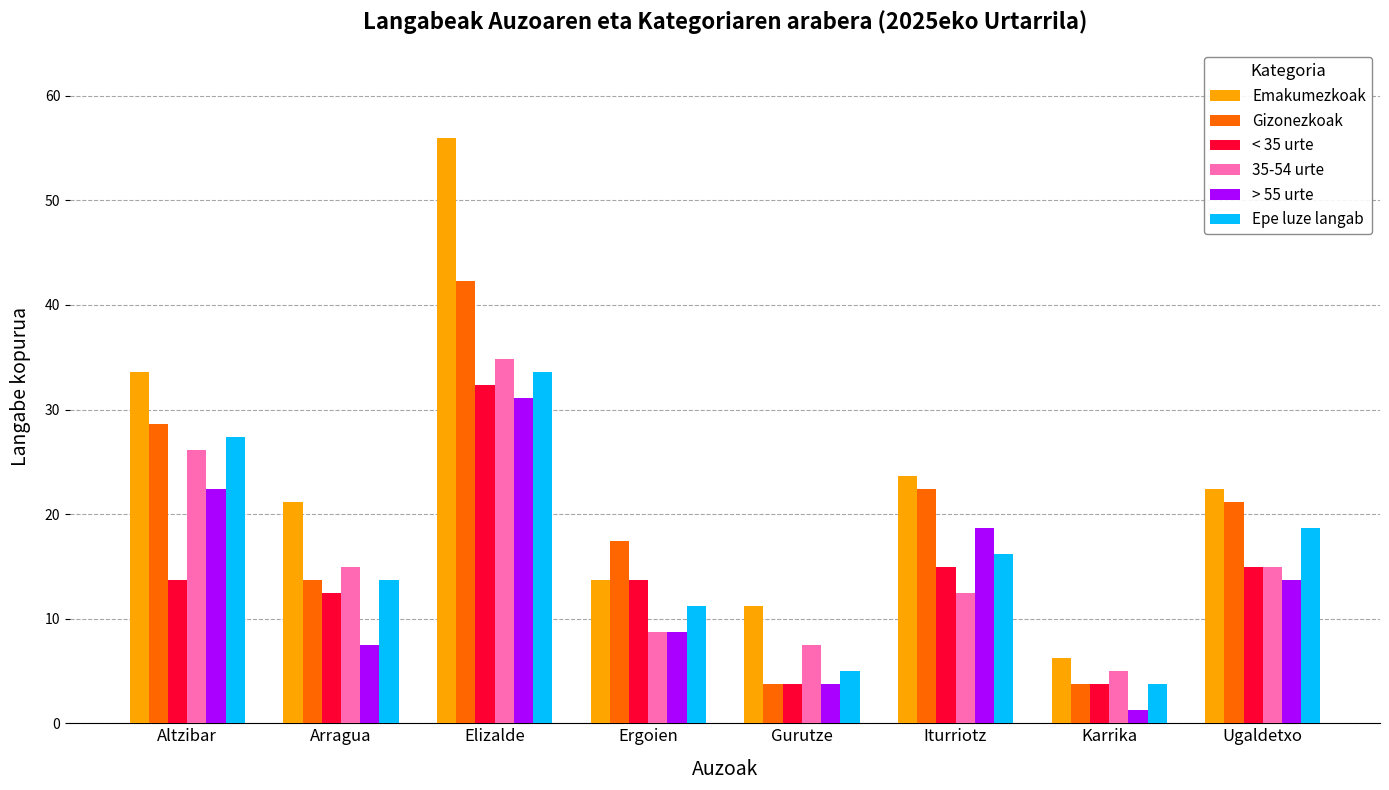

What is the label of the 7th bar from the left?

Karrika